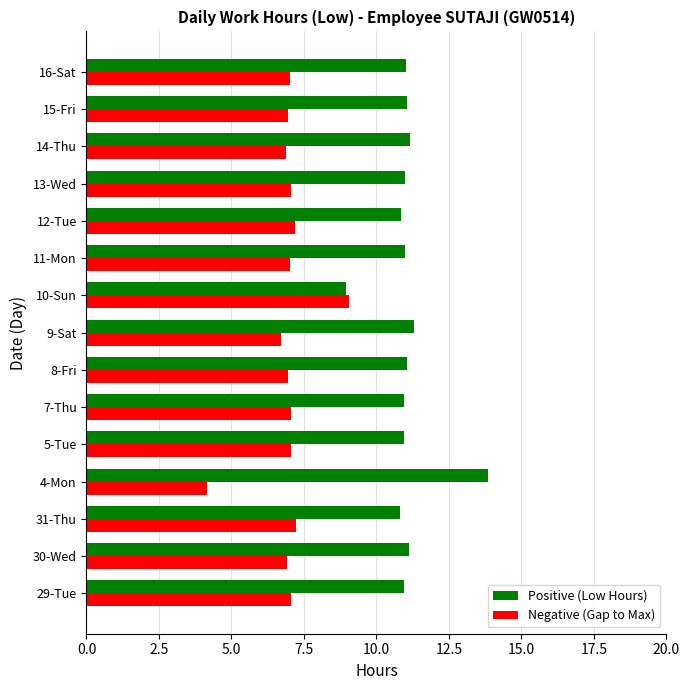

Which series has the largest total across all categories?

Positive (Low Hours)